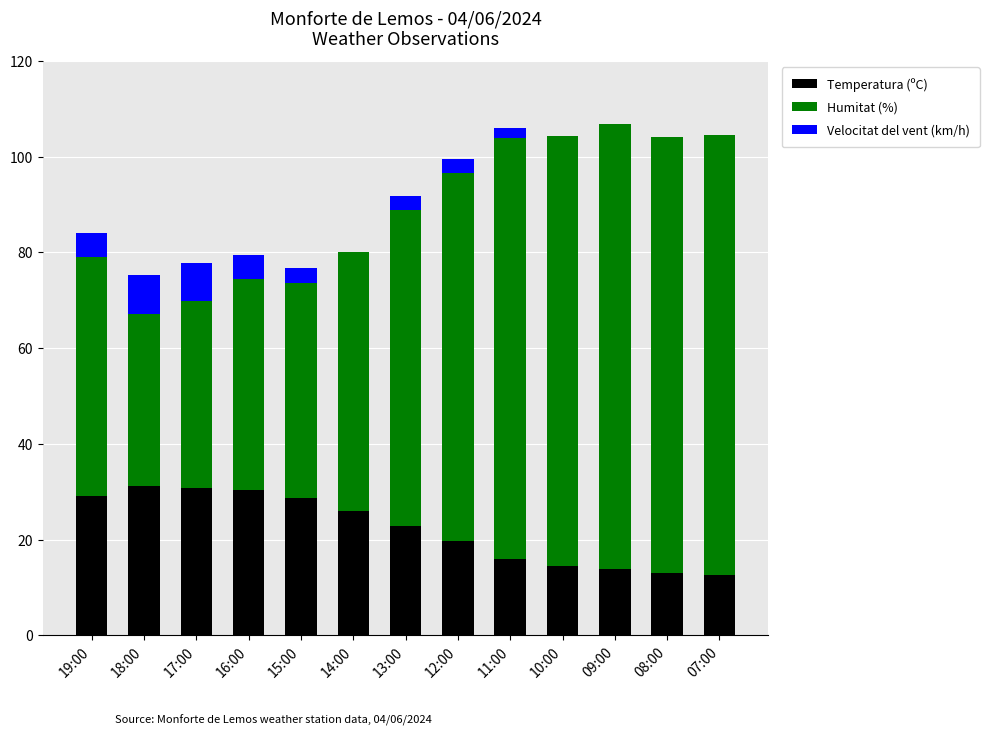

The value of Temperatura (ºC) at 07:00 is 12.5. True or false?

True